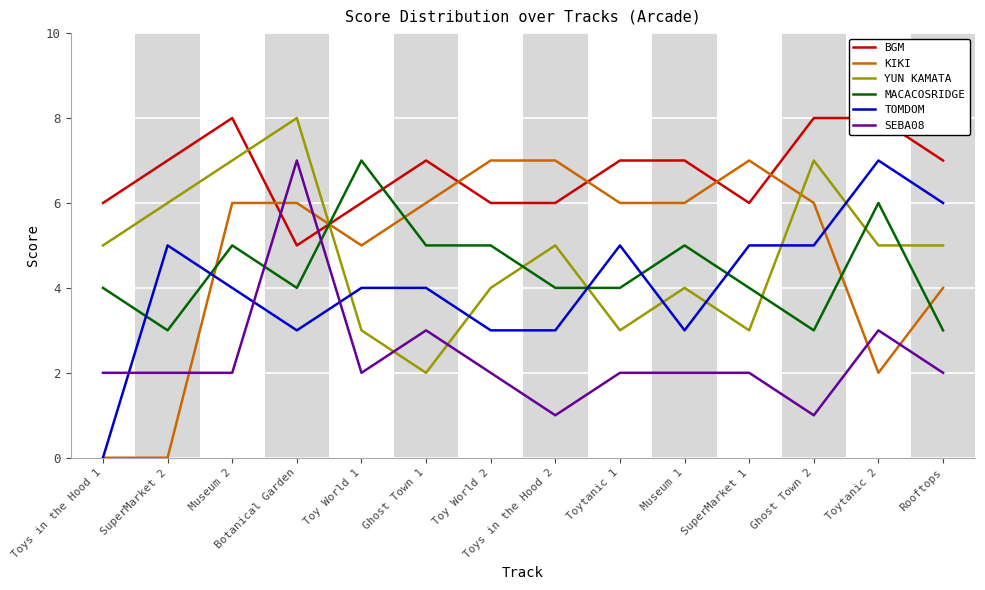

What is the lowest value of the BGM series?

5